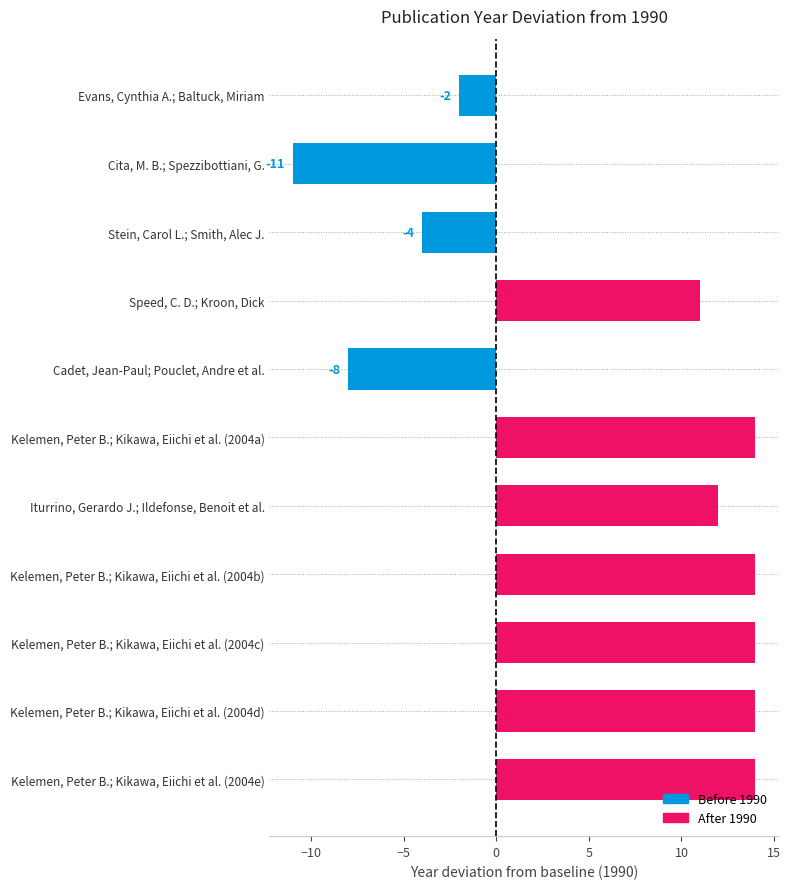

Which category has the lowest value across all series?

Cita, M. B.; Spezzibottiani, G.